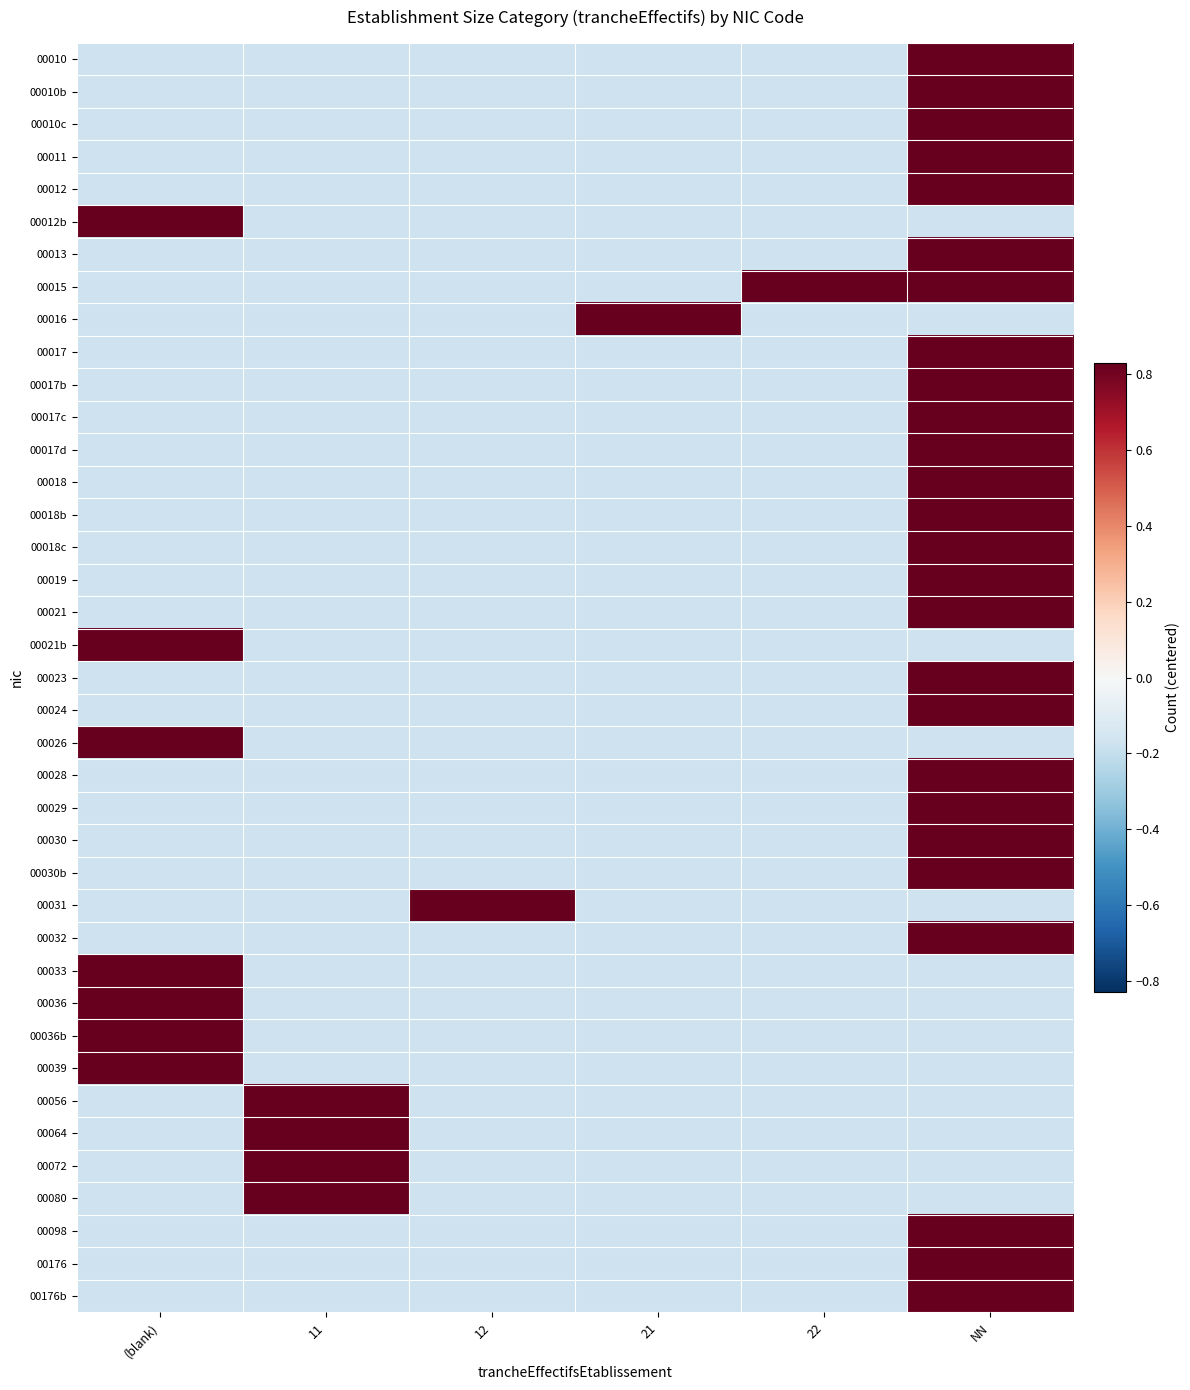

At which category is the sum across all series the highest?

NN